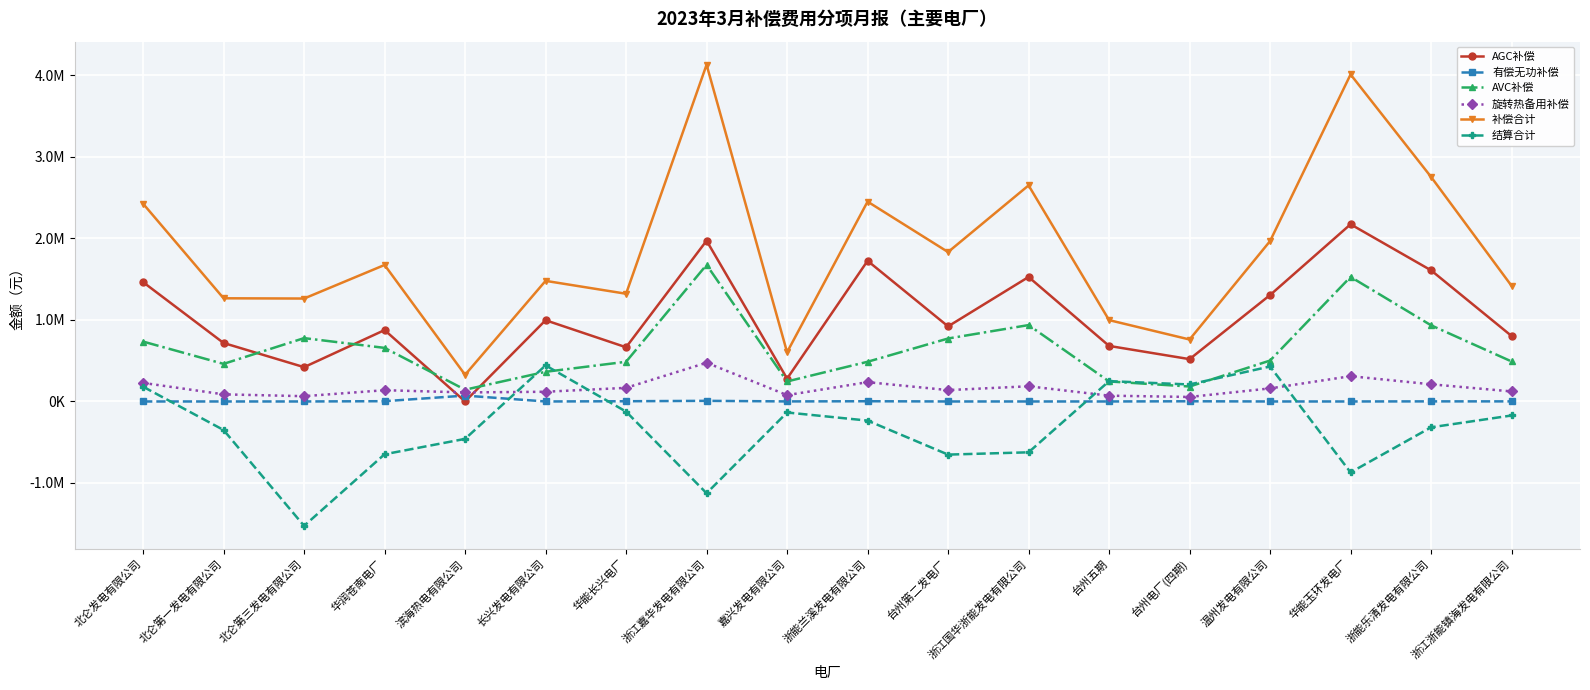

What are all the series names shown in the legend?

AGC补偿, 有偿无功补偿, AVC补偿, 旋转热备用补偿, 补偿合计, 结算合计